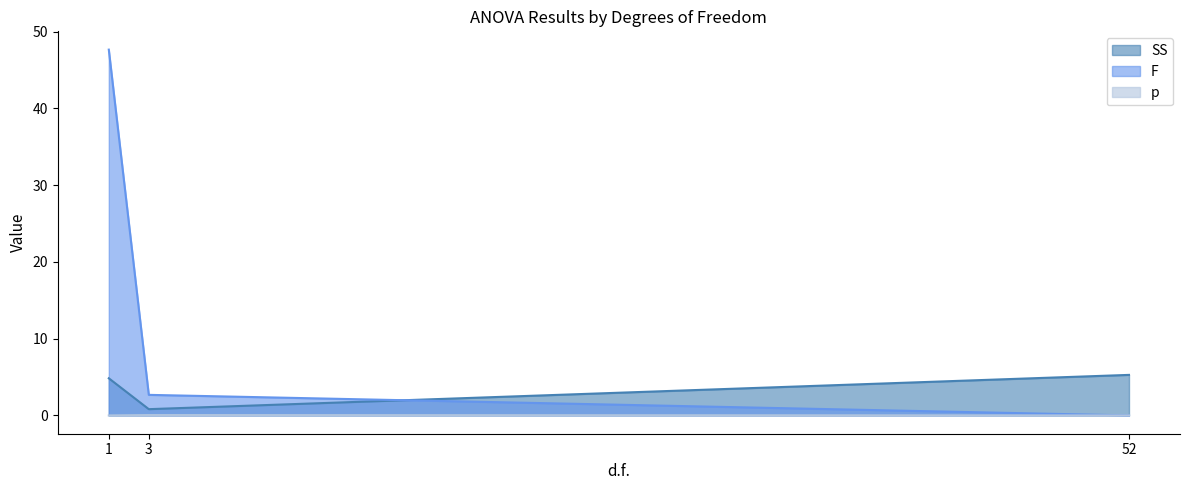

What is the average value of the SS series?

3.6